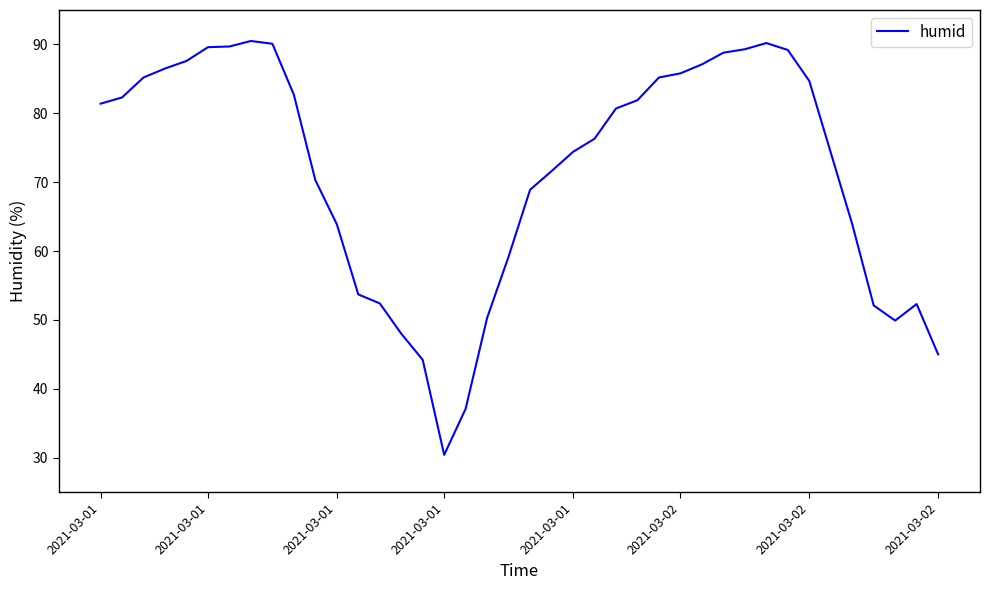

What is the average value?

71.7